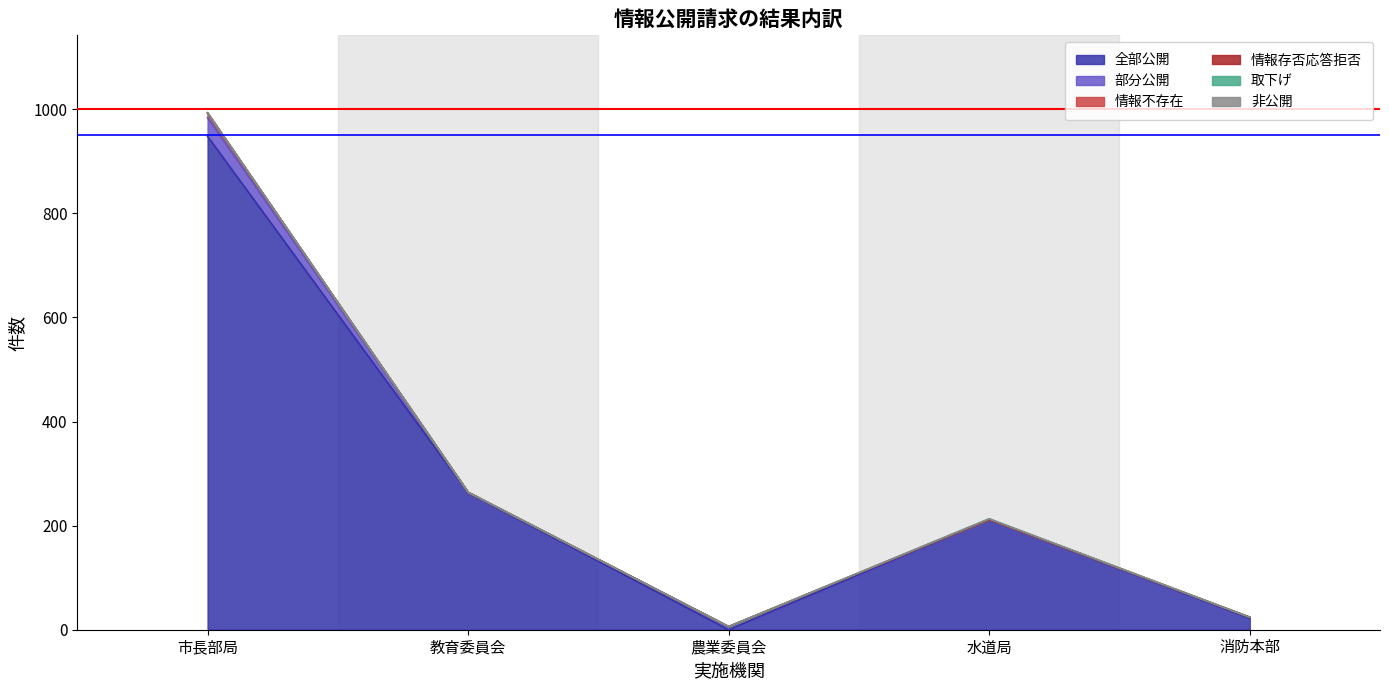

Reading right to left, transcribe all the data shown in this chart.

全部公開: 22	212	0	263	948
部分公開: 2	0	6	1	36
情報不存在: 0	0	0	0	8
情報存否応答拒否: 0	0	0	0	1
取下げ: 0	1	0	0	0
非公開: 0	0	0	0	0